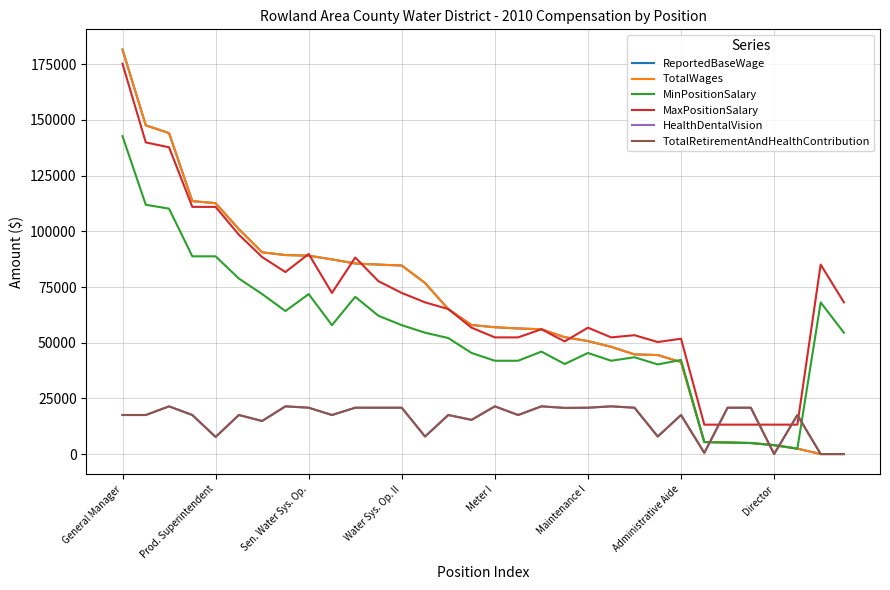

How many interior local valleys does the TotalRetirementAndHealthContribution series have?

10